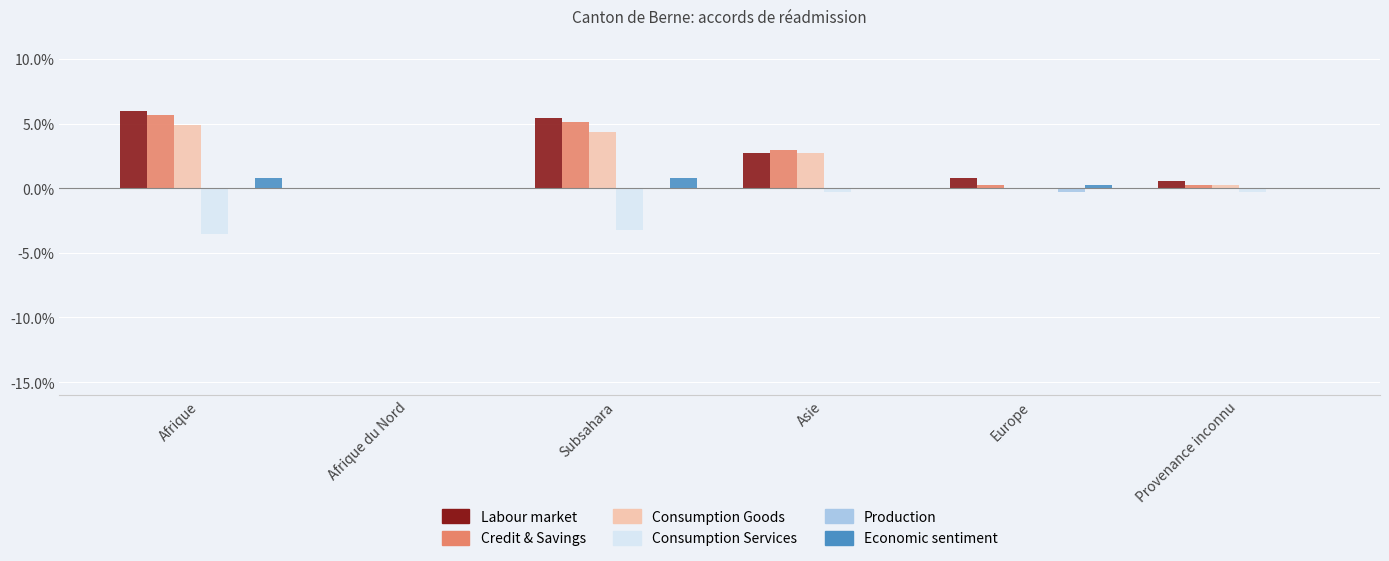

The value of Labour market at Afrique is 5.9. True or false?

True